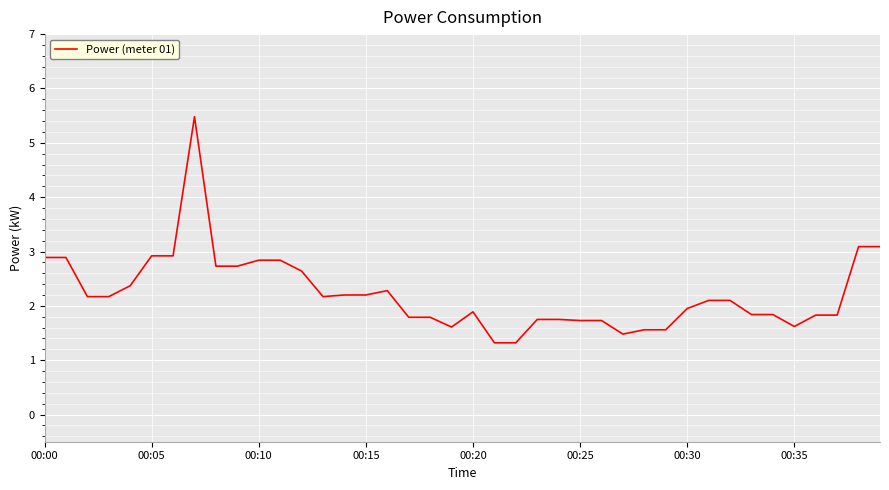

What is the smallest value displayed?

1.3